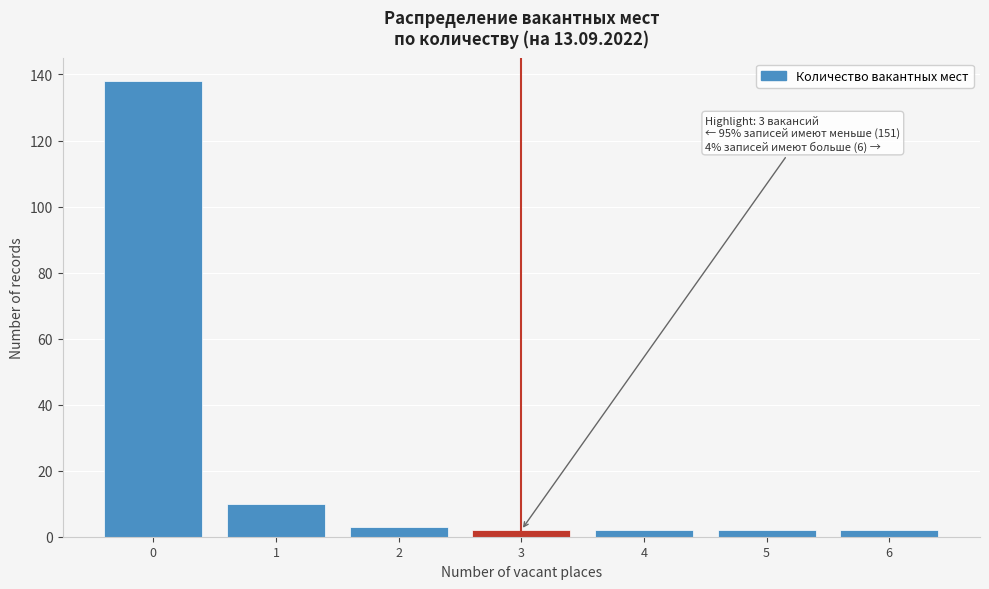

Over which range of the x-axis is the bar tallest?

-0.5 to 0.5